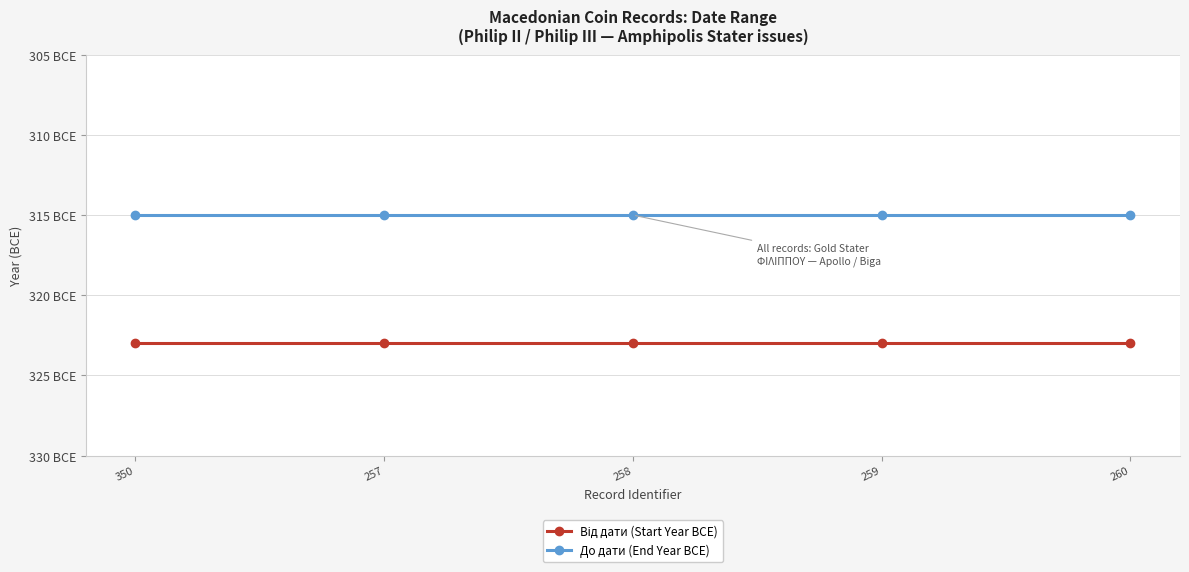

What is the spread (max minus min) of values at 258?

8